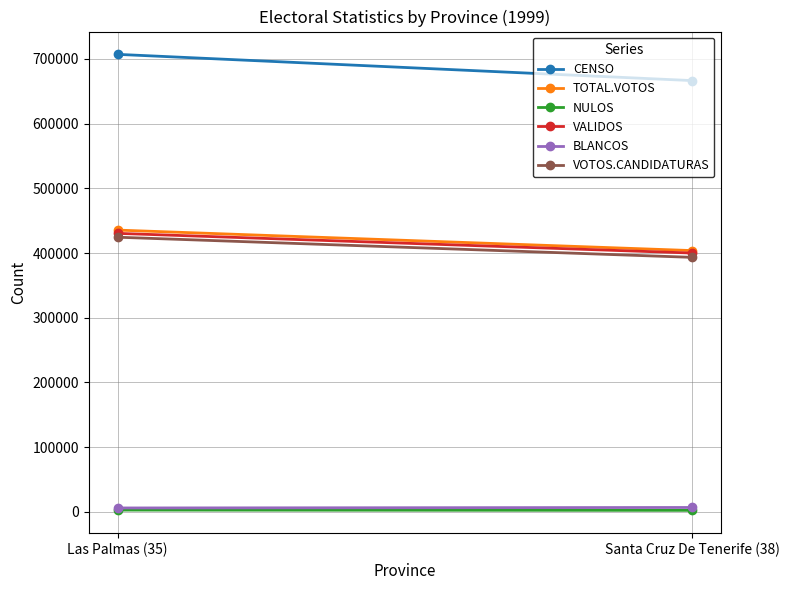

Where is VALIDOS nearest to the value 415176?

Las Palmas (35)